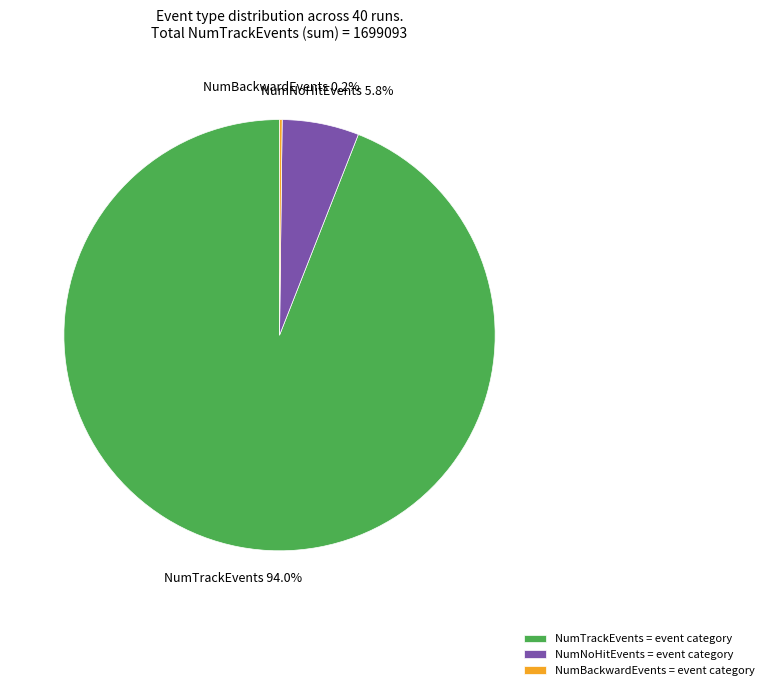

What percentage is NOT represented by NumNoHitEvents = event category?

94.2%